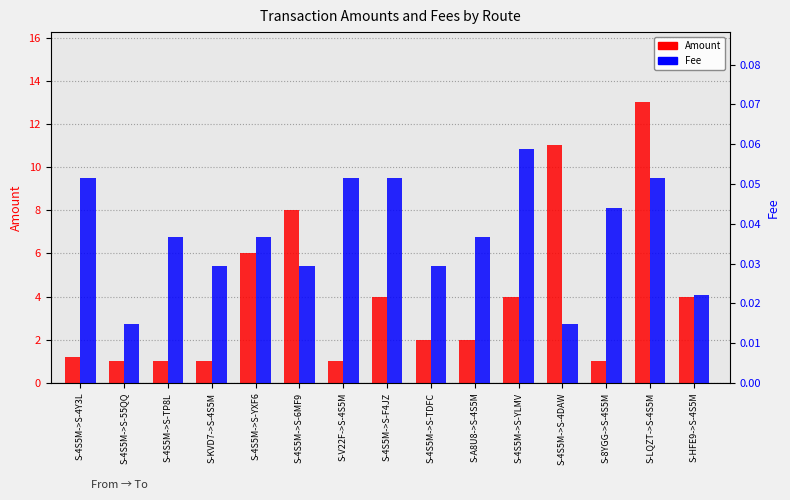

List the labels in order of Fee value, largest first.

S-4S5M->S-YLMV, S-4S5M->S-4Y3L, S-V22F->S-4S5M, S-4S5M->S-F4JZ, S-LQZT->S-4S5M, S-8YGG->S-4S5M, S-4S5M->S-TP8L, S-4S5M->S-YXF6, S-A8U8->S-4S5M, S-KVD7->S-4S5M, S-4S5M->S-6MF9, S-4S5M->S-TDFC, S-HFE9->S-4S5M, S-4S5M->S-55QQ, S-4S5M->S-4DAW